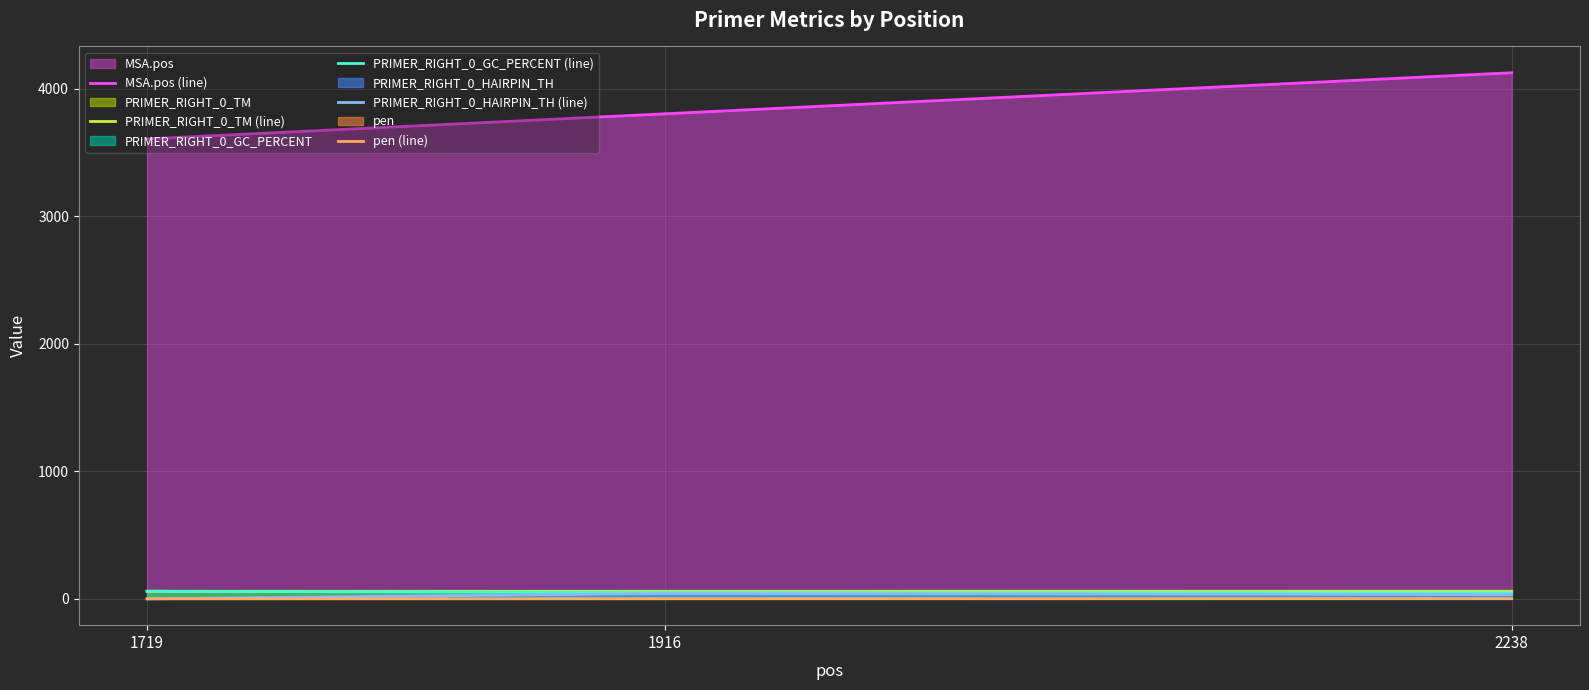

The value of MSA.pos (line) at 1916 is 3805.0. True or false?

True